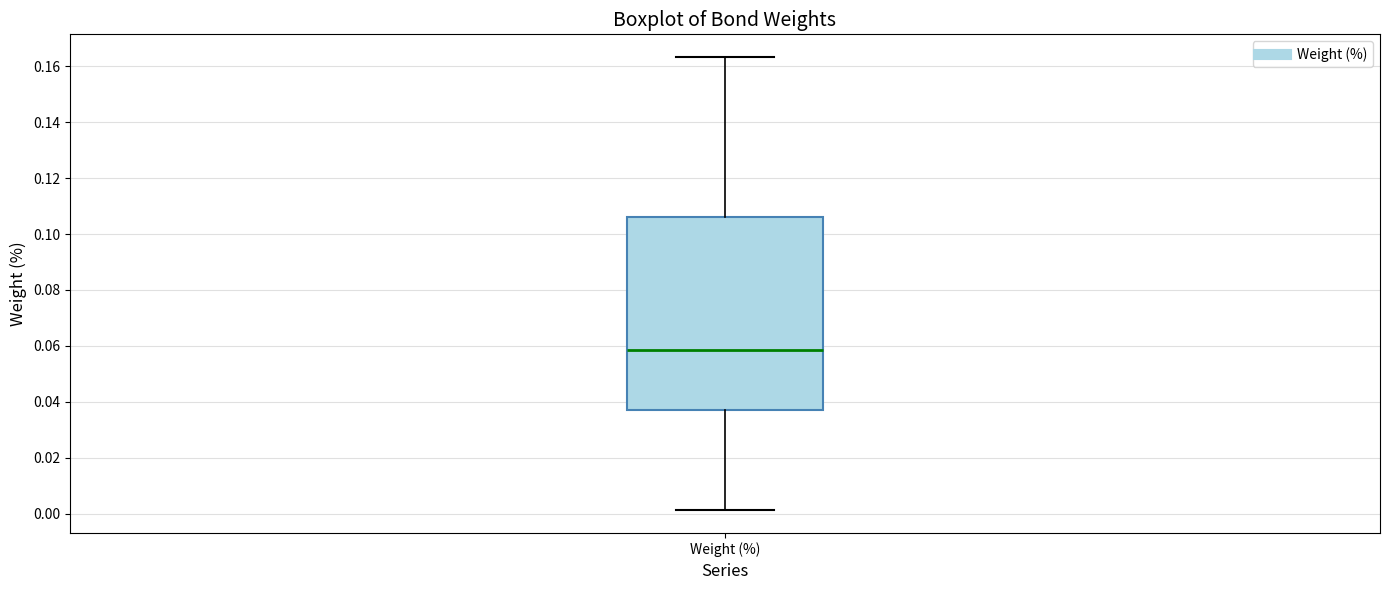

Read this box plot against the y-axis: the position of the median line, the range covered by the box, and the ends of both whiskers. The values are not printed on the chart, so give them approximately, as read against the axis.

median 0.058, box 0.038 to 0.106, whiskers 0.002 to 0.164